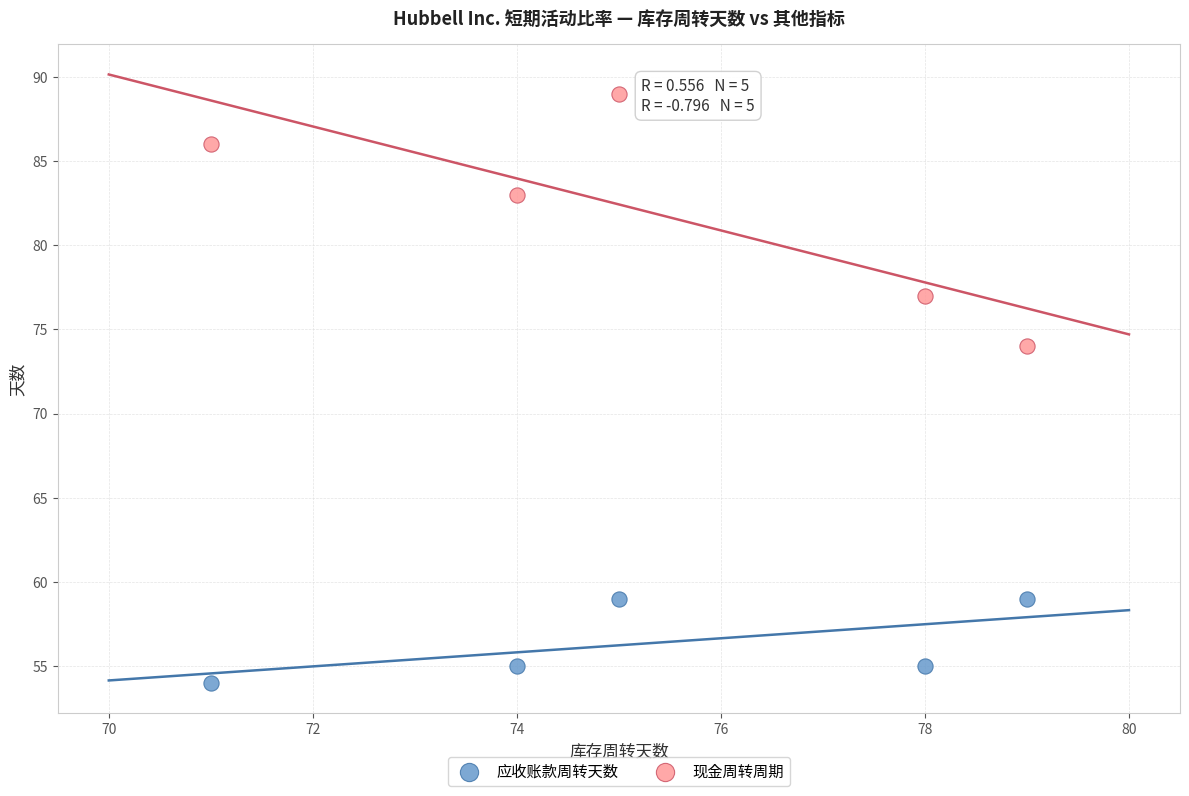

Across all data points, what is the average Y value?

69